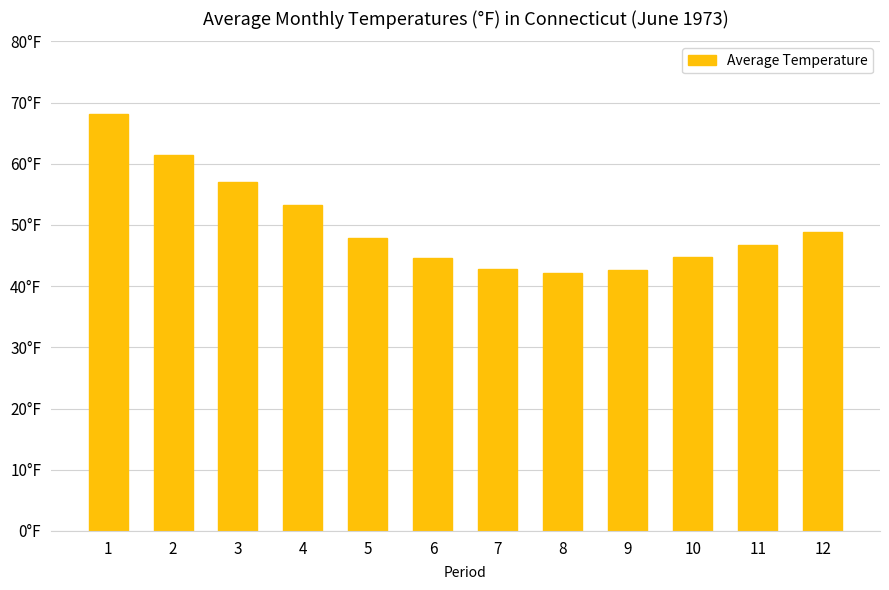

List the labels in order of value, smallest first.

8, 9, 7, 6, 10, 11, 5, 12, 4, 3, 2, 1